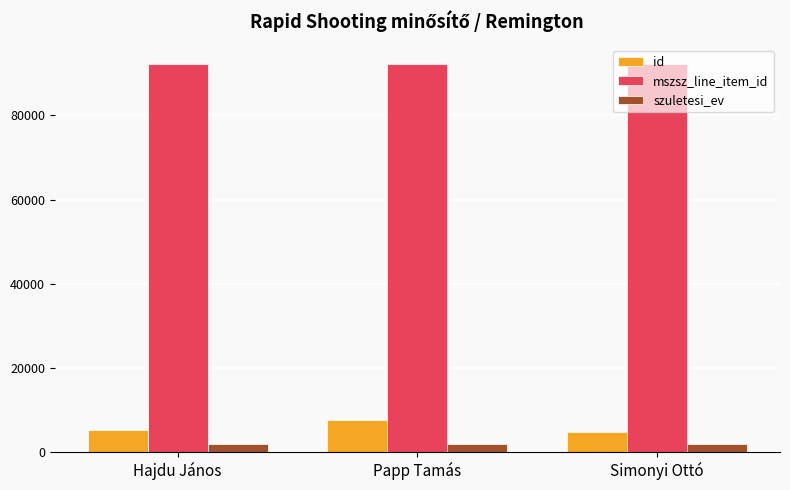

At Hajdu János, list the series in order from largest to smallest.

mszsz_line_item_id, id, szuletesi_ev